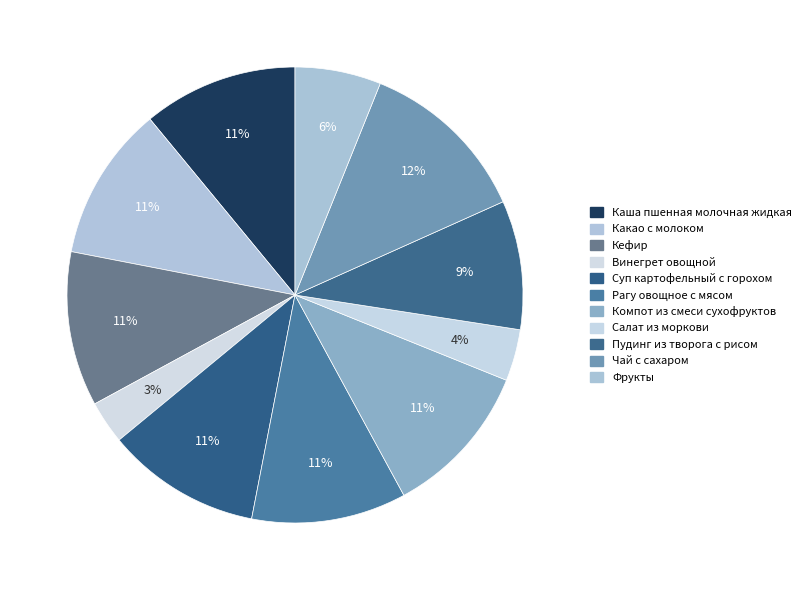

What is the ratio of the value at Кефир to the value at Чай с сахаром?

0.9